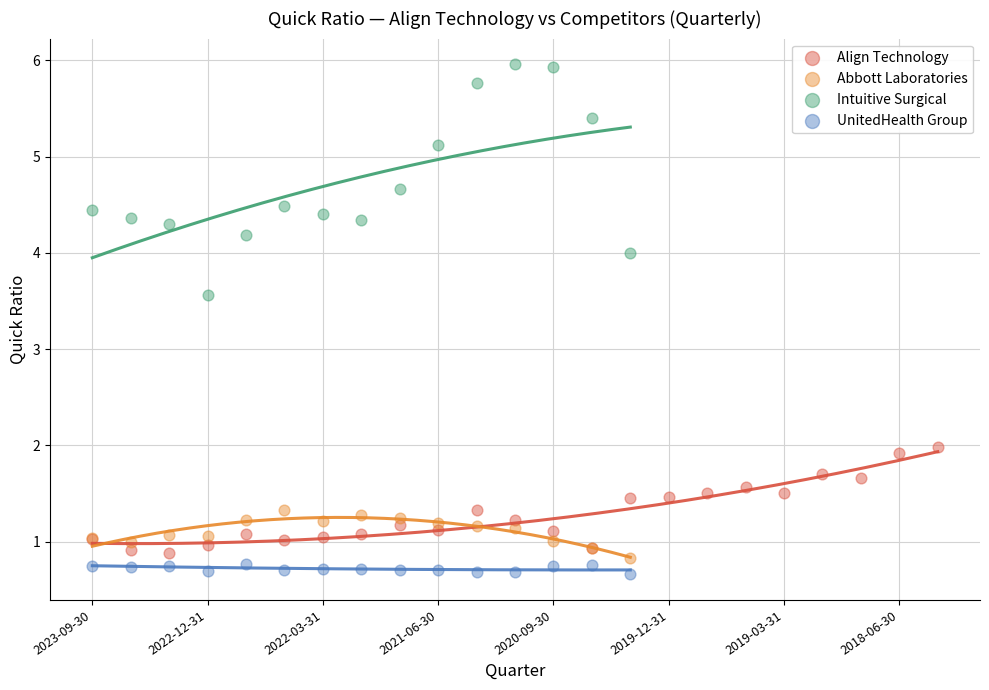

Which series has the widest spread of Y values?

Intuitive Surgical